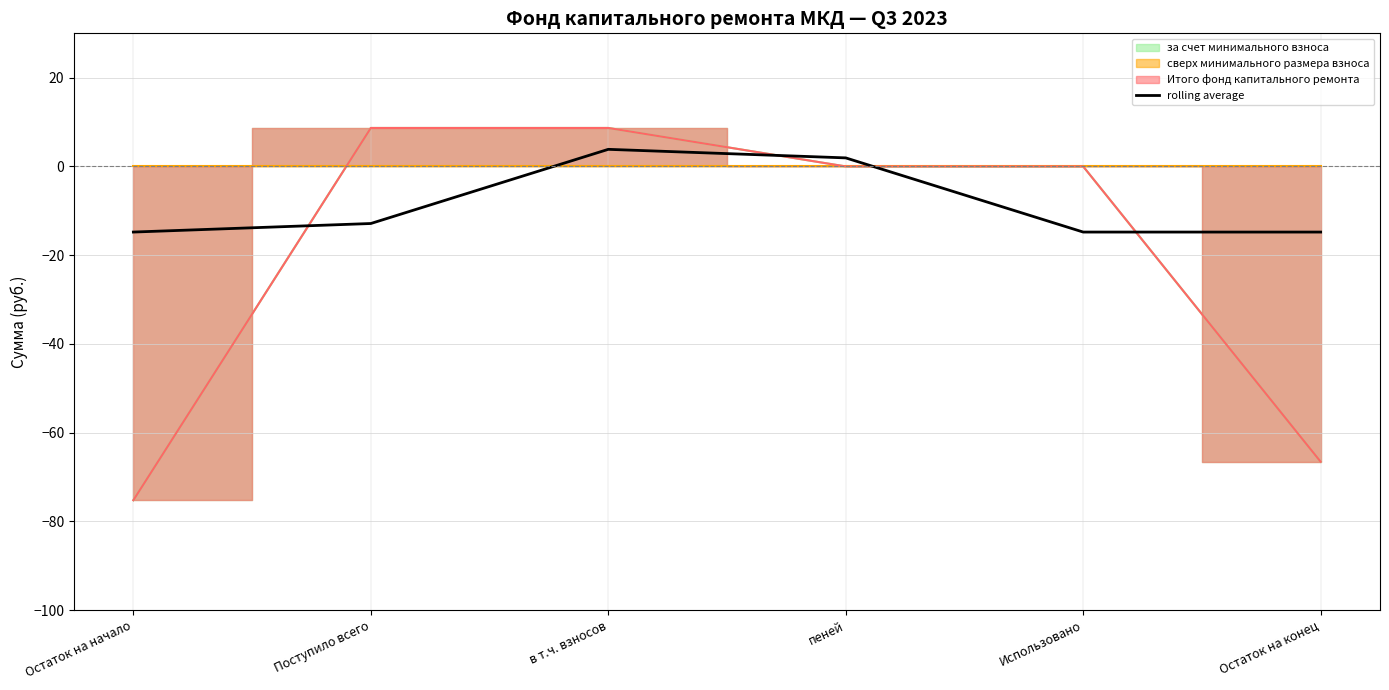

What is the sum of the values at Остаток на конец and в т.ч. взносов?

-10.9